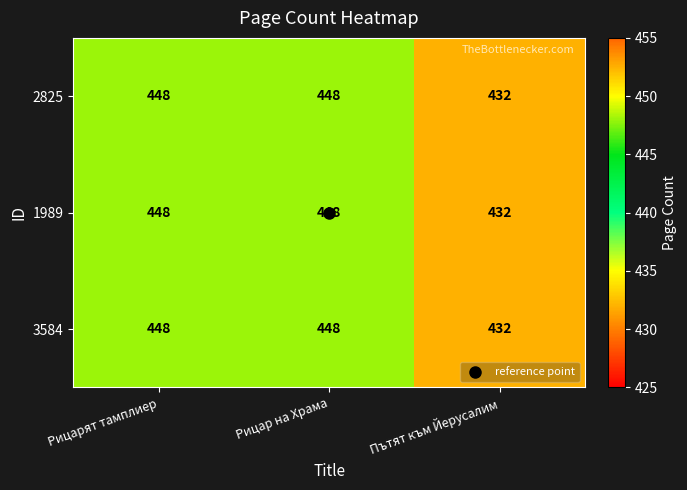

What is the sum of the 3584 values at Пътят към Йерусалим and Рицарят тамплиер?

880